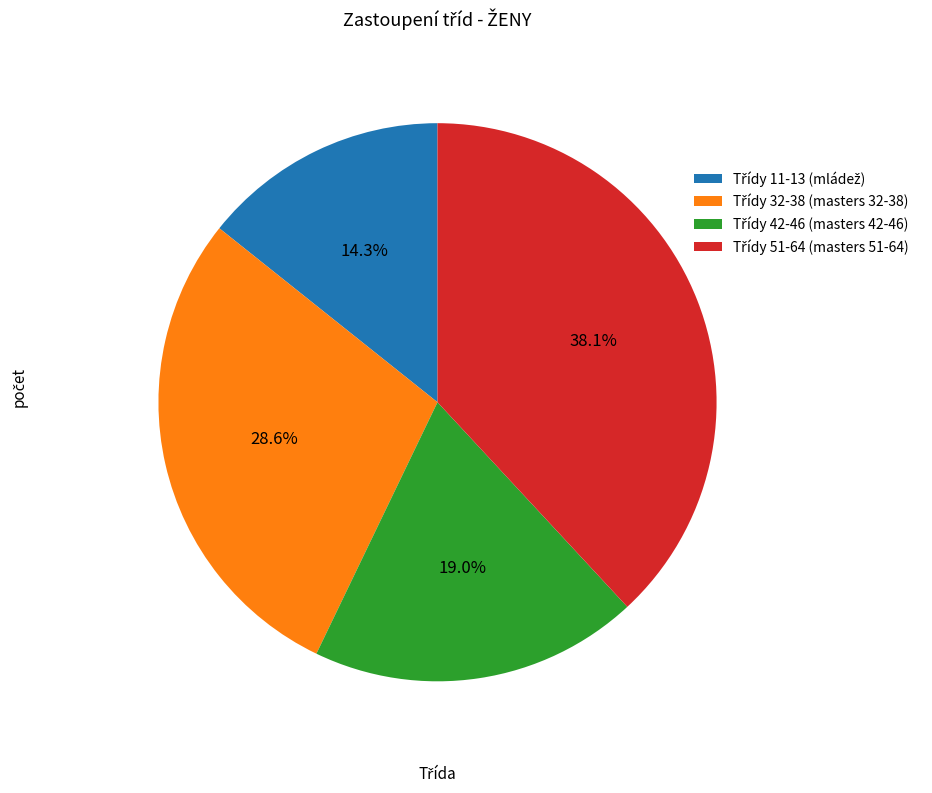

Is there any slice that represents more than half of the pie?

No